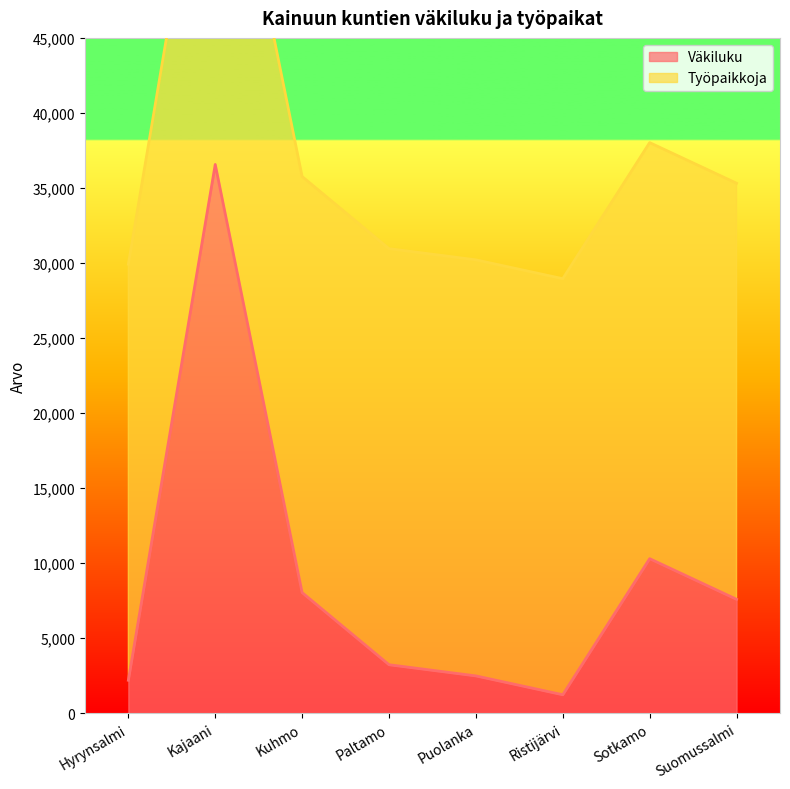

List the labels in order of value, smallest first.

Ristijärvi, Hyrynsalmi, Puolanka, Paltamo, Suomussalmi, Kuhmo, Sotkamo, Kajaani